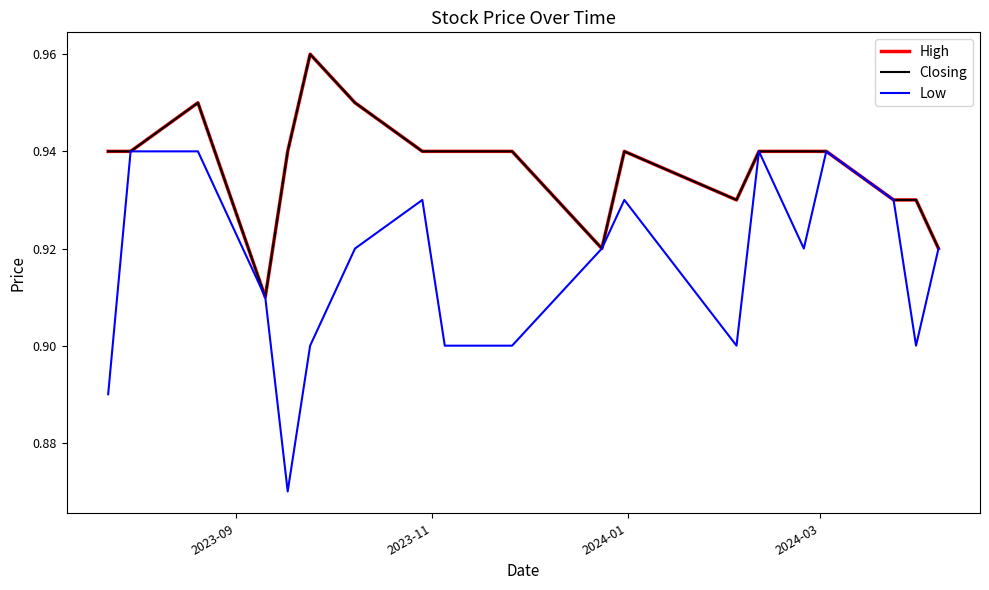

Is this an area chart (filled region under the line)?

No